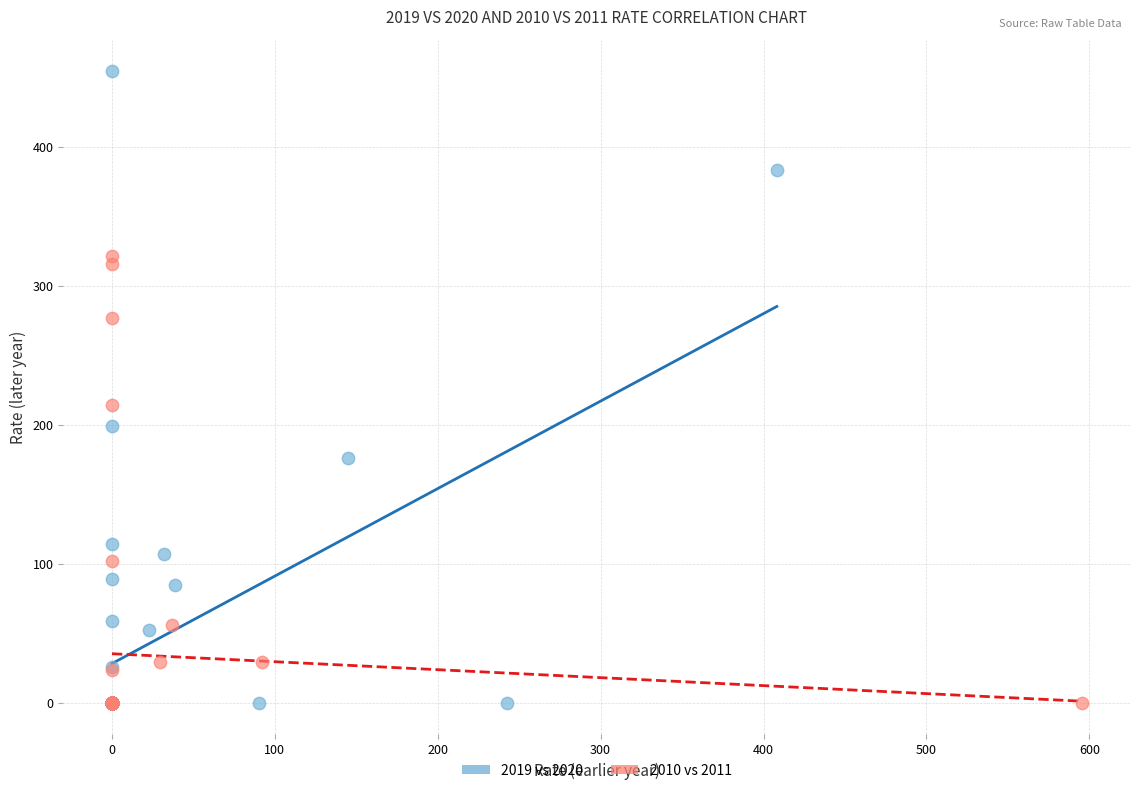

Which series has the widest spread of Y values?

2019 vs 2020